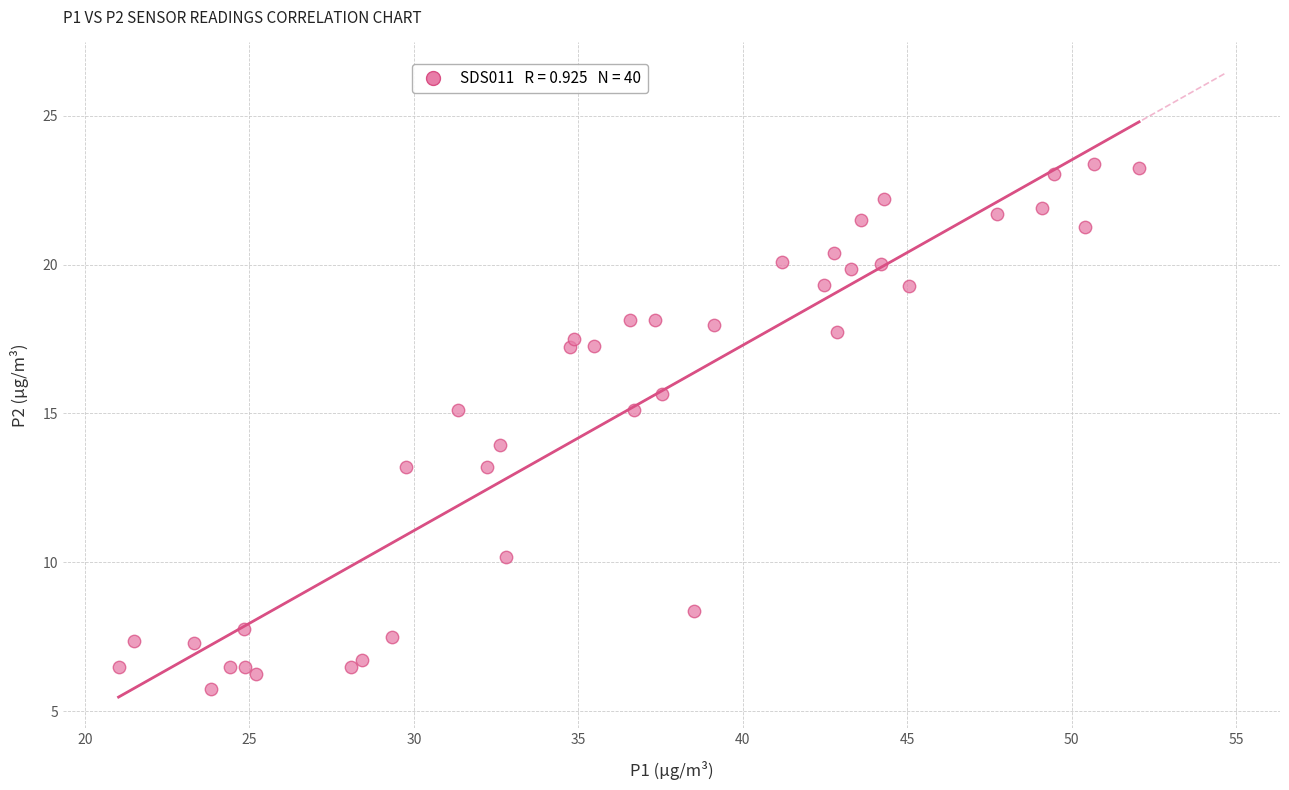

What is the range of Y values (max minus min)?

17.6